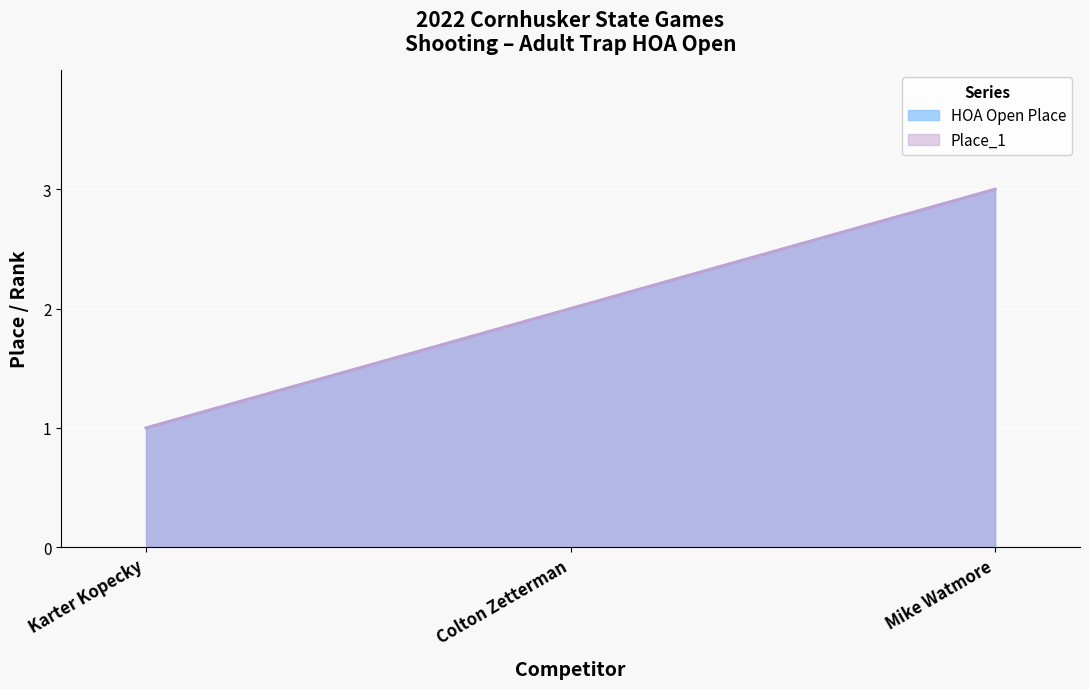

Reading left to right, extract all data points from this chart.

HOA Open: 1	2	3
Place_1: 1	2	3